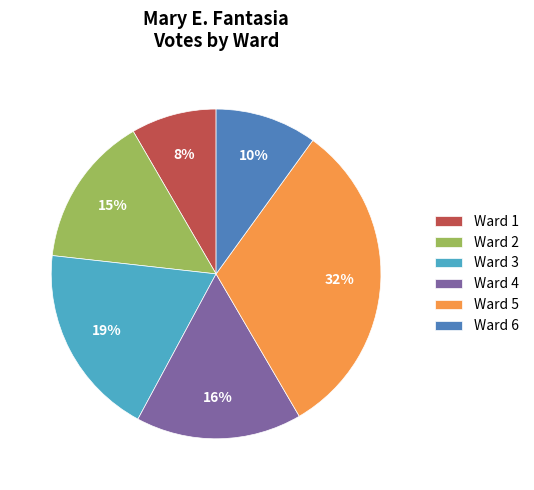

What percentage is the Ward 2 slice, to the nearest percent?

15%